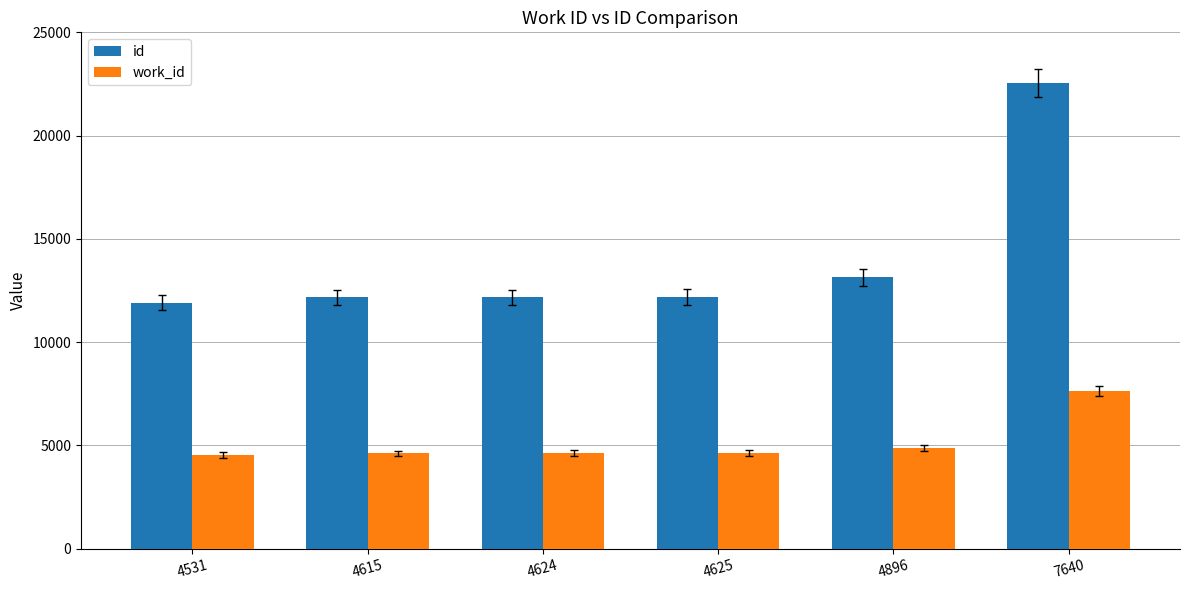

Which series has the largest total across all categories?

id